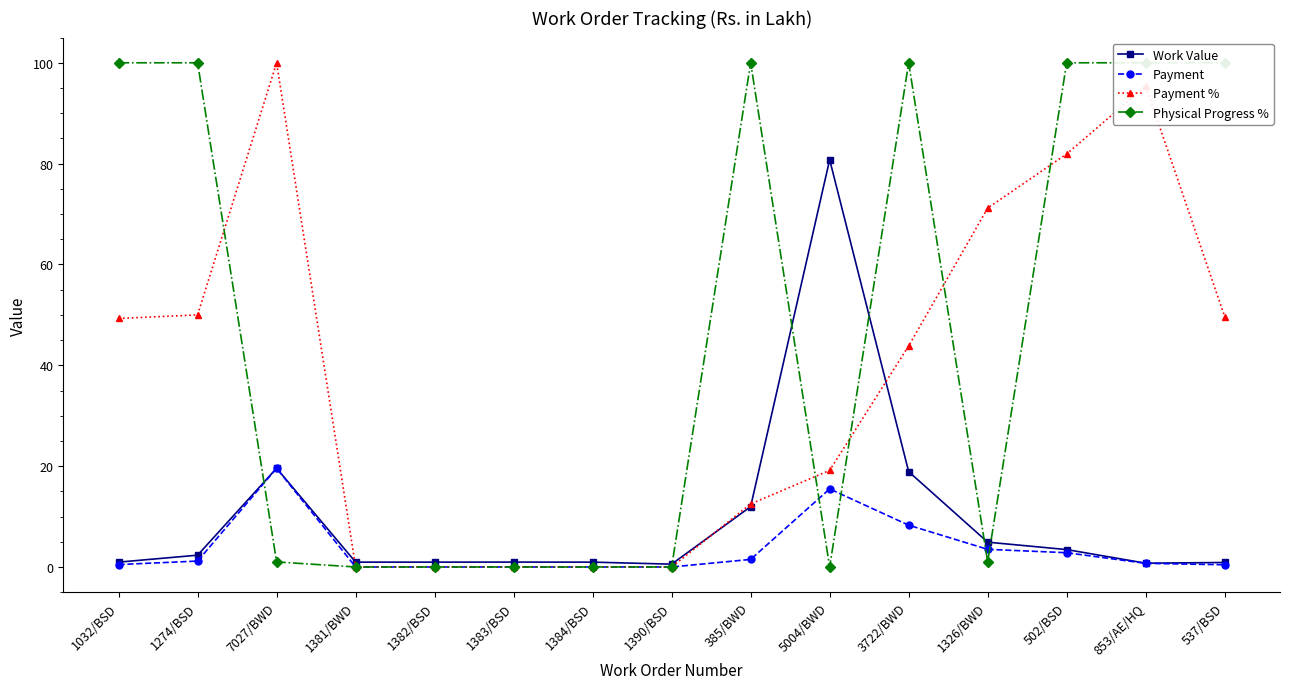

List the series in order of their peak value, lowest first.

Payment, Work Value, Payment %, Physical Progress %